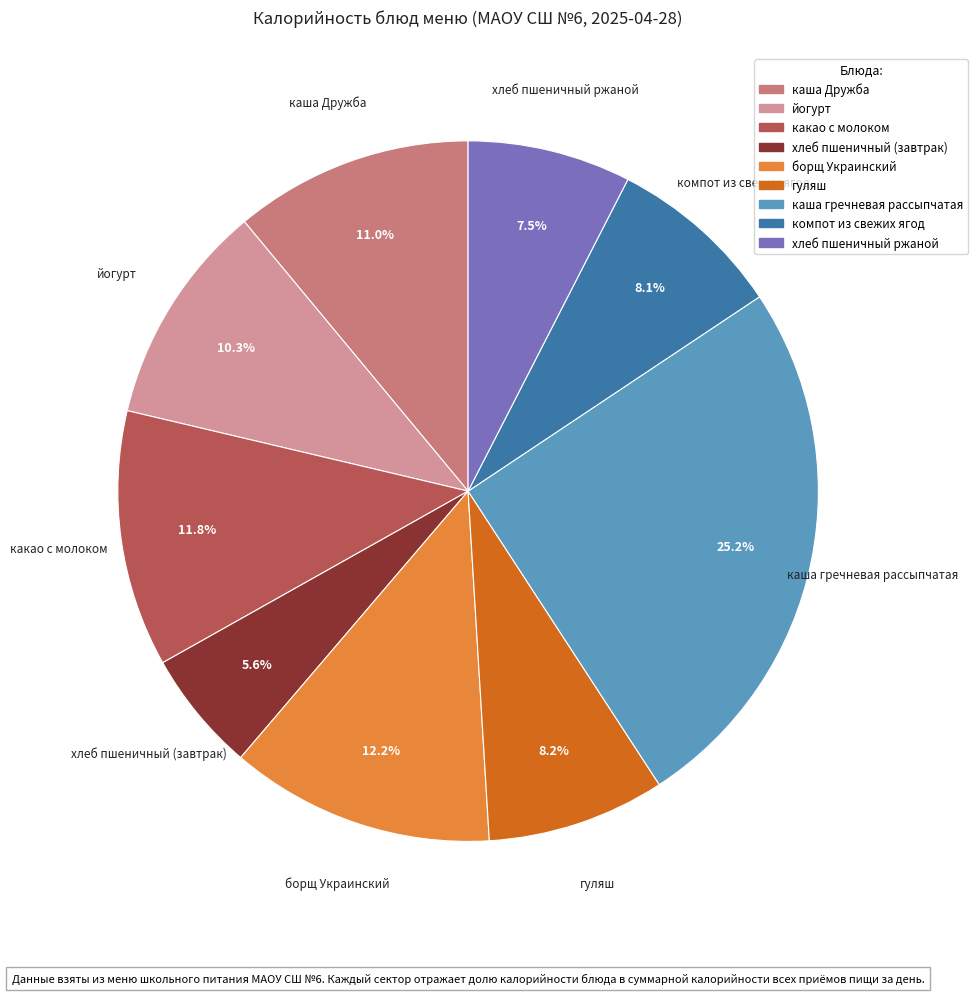

To the nearest percent, what portion does компот из свежих ягод represent?

8%